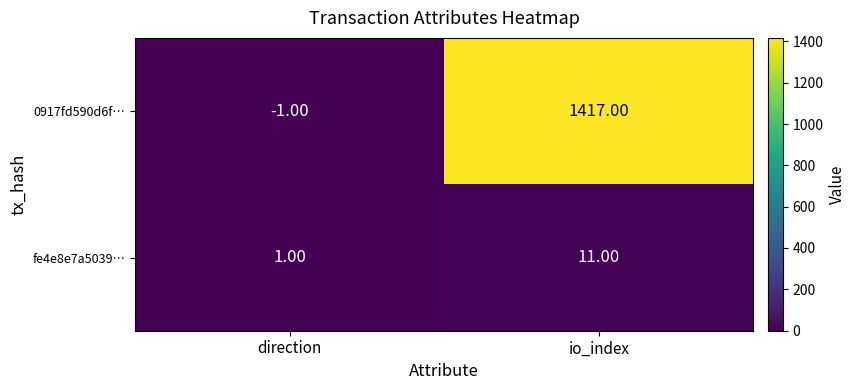

At io_index, list the series in order from largest to smallest.

0917fd590d6f…, fe4e8e7a5039…